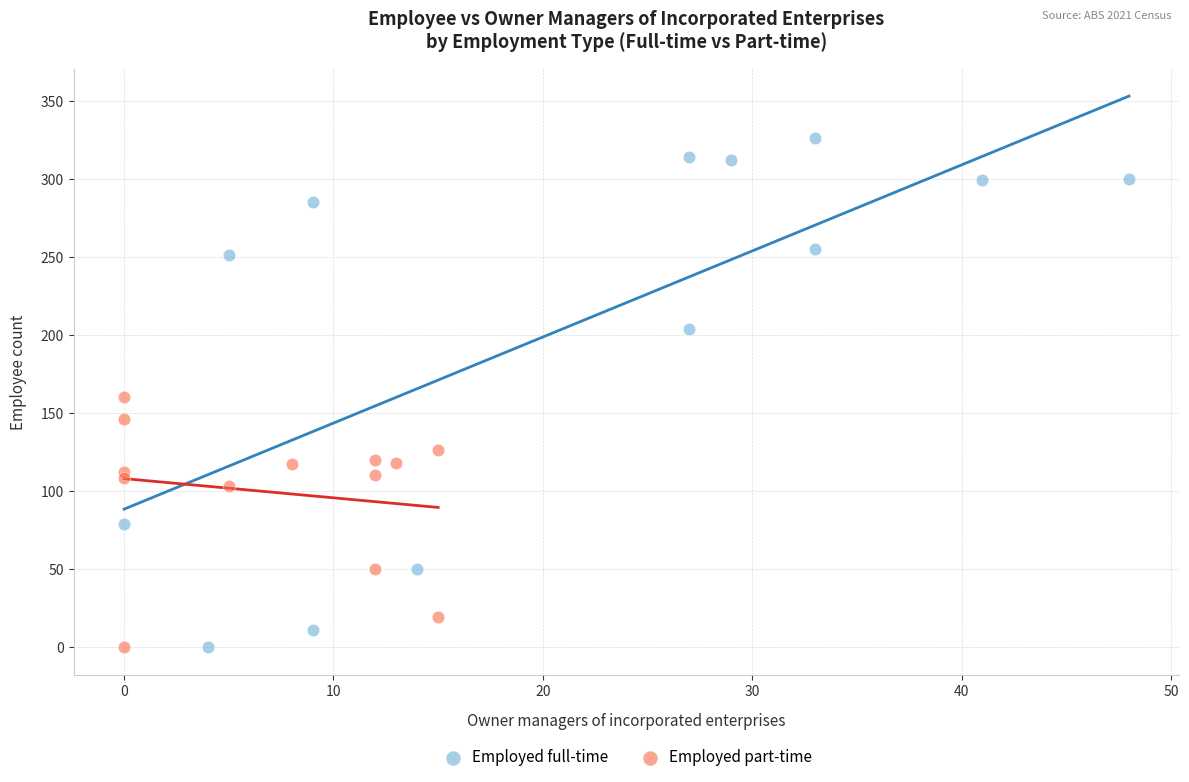

What are all the series names shown in the legend?

Employed full-time, Employed part-time